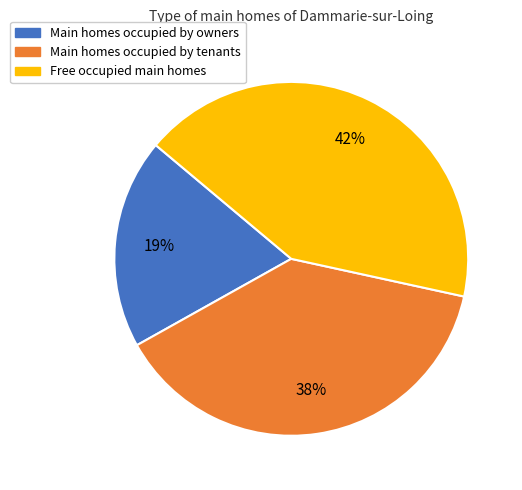

To the nearest percent, what is the difference between the largest and smallest slice percentages?

23%